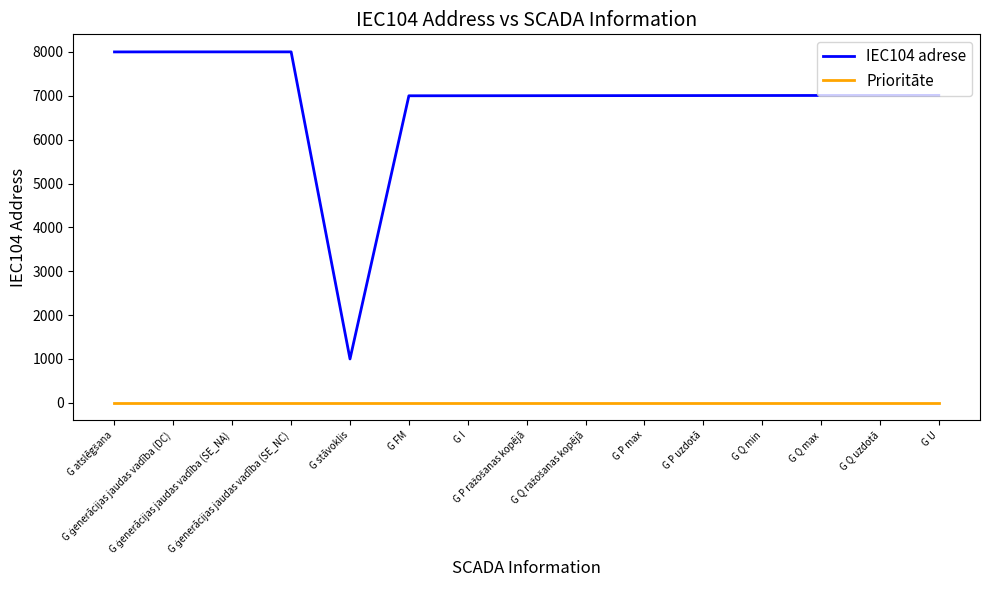

Which series has the largest range (max minus min)?

IEC104 adrese